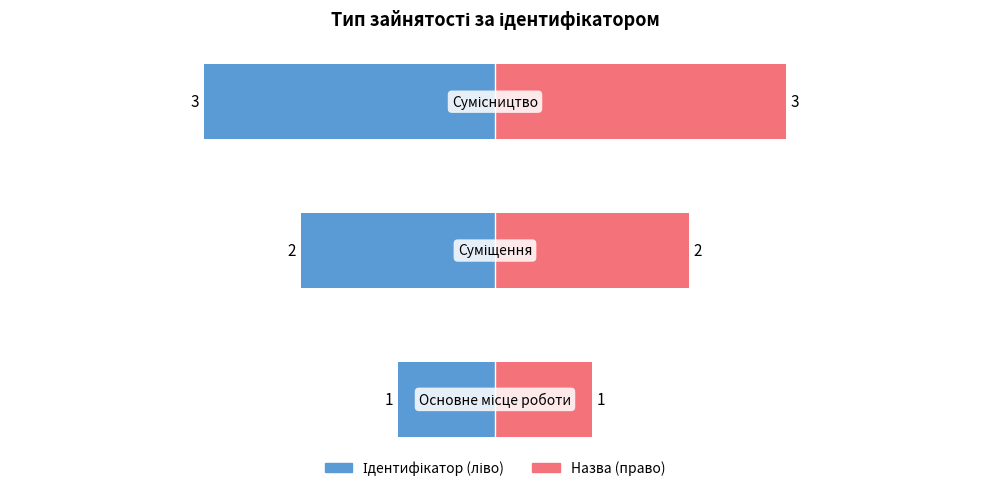

The value of Назва at 0 is 1. True or false?

False